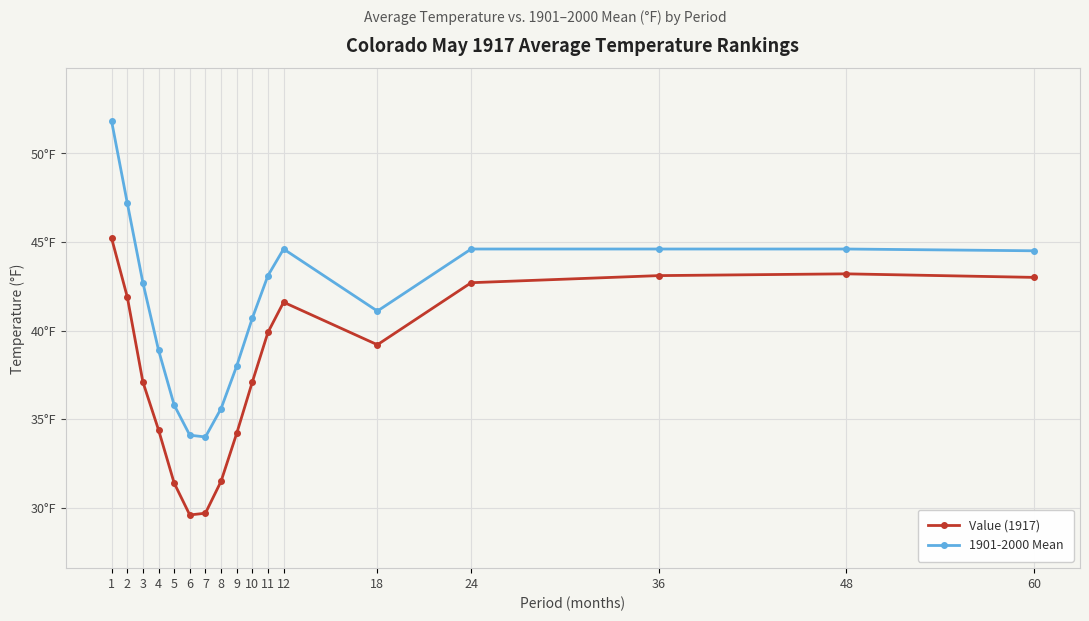

True or false: 1901-2000 Mean and Value (1917) cross at least once.

False